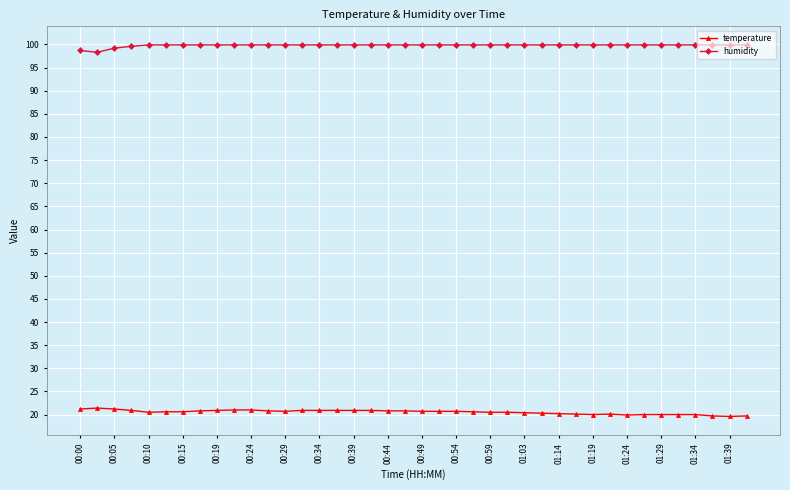

What is the sum of all humidity values?

3992.2